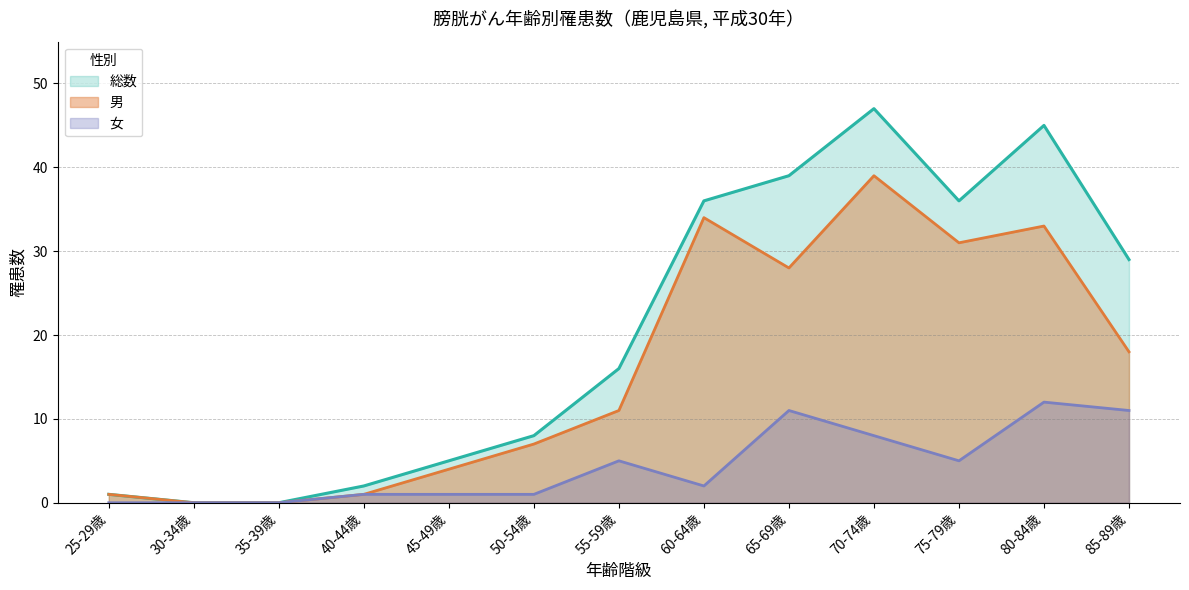

True or false: 男 and 女 intersect in this chart.

True